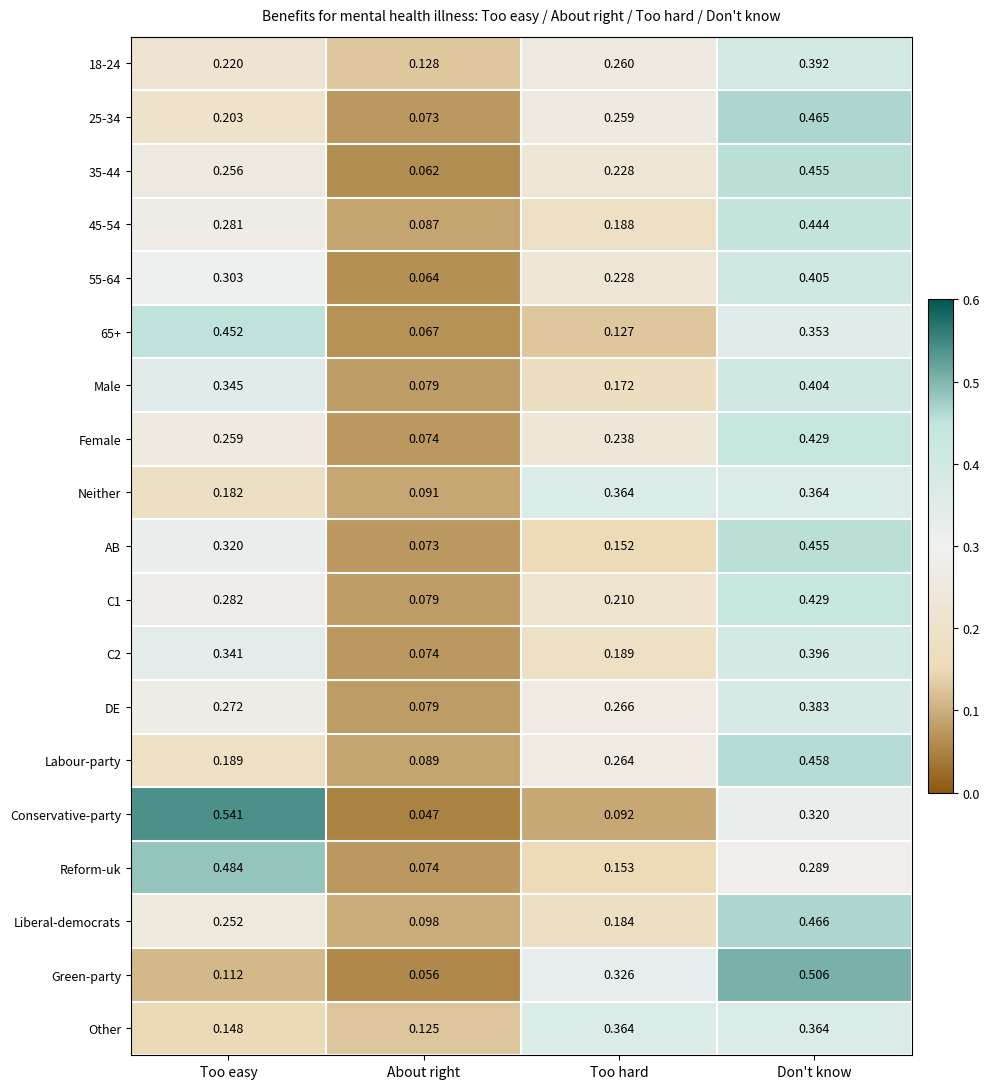

At which category does the chart reach its minimum across all series?

About right